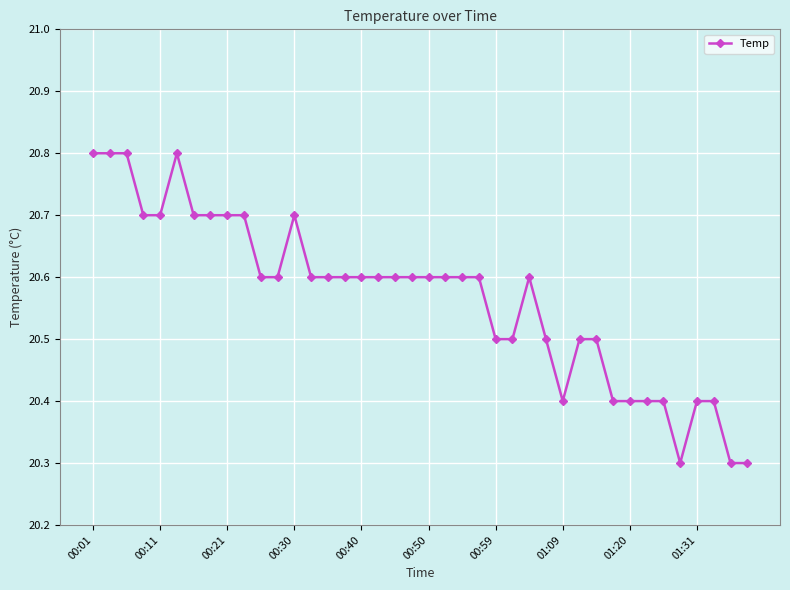

What is the value of the 1st point from the left?

20.8